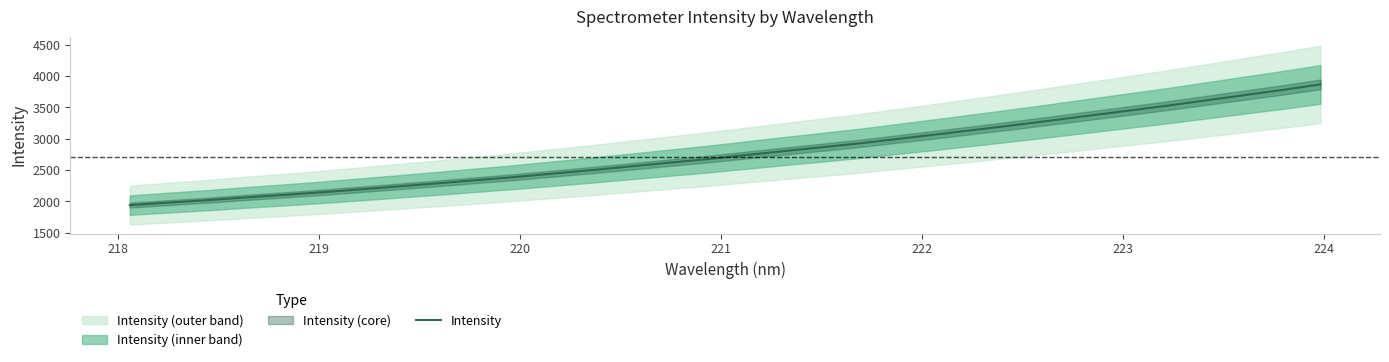

What is the difference between the maximum and minimum values?

1927.3